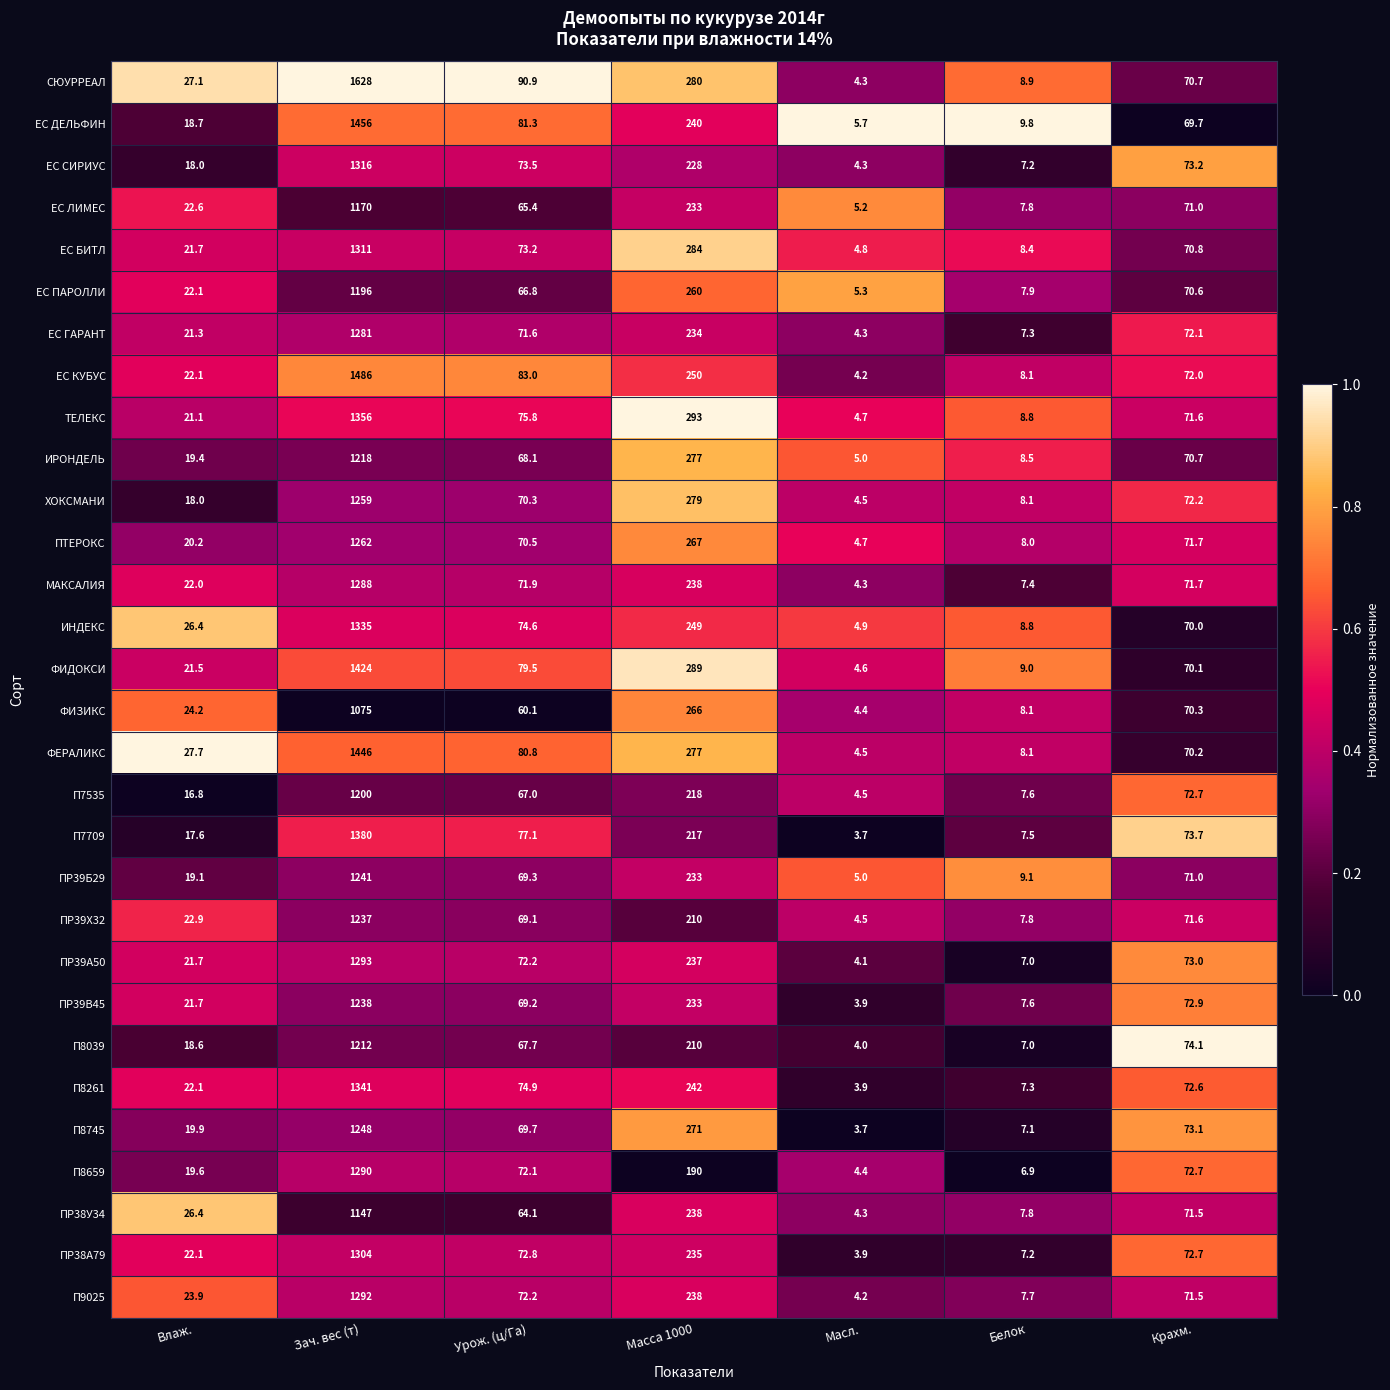

Is it true that ЕС ПАРОЛЛИ equals 22.9 at Урож. (ц/Га)?

False